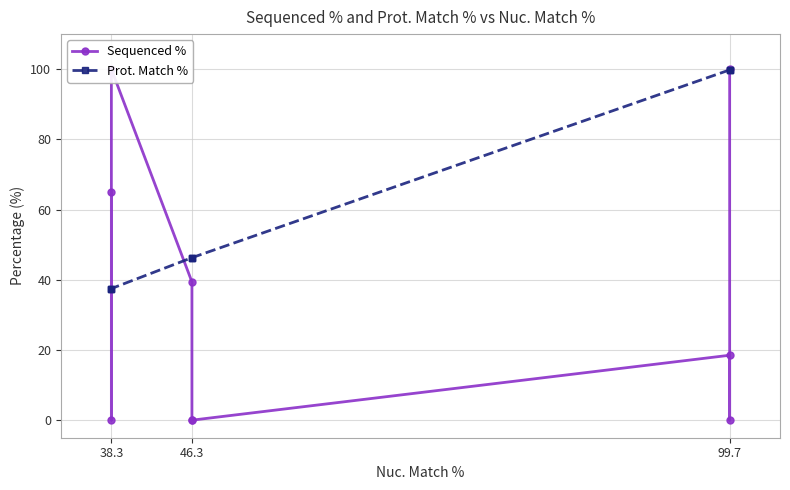

At which category is the sum across all series the highest?

99.7